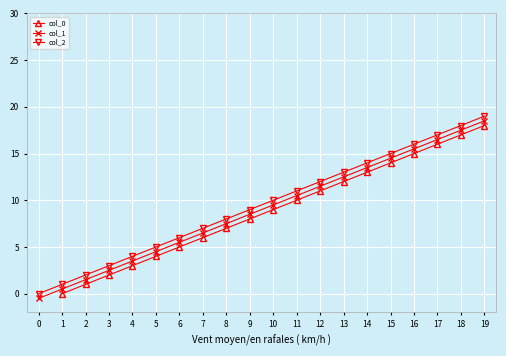

The value of col_1 at 0 is 7.4. True or false?

False